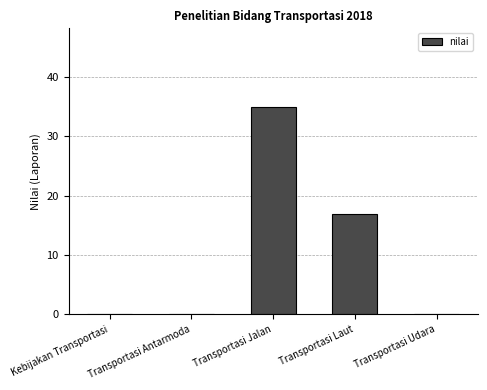

True or false: the data shows -11 at Transportasi Udara.

False